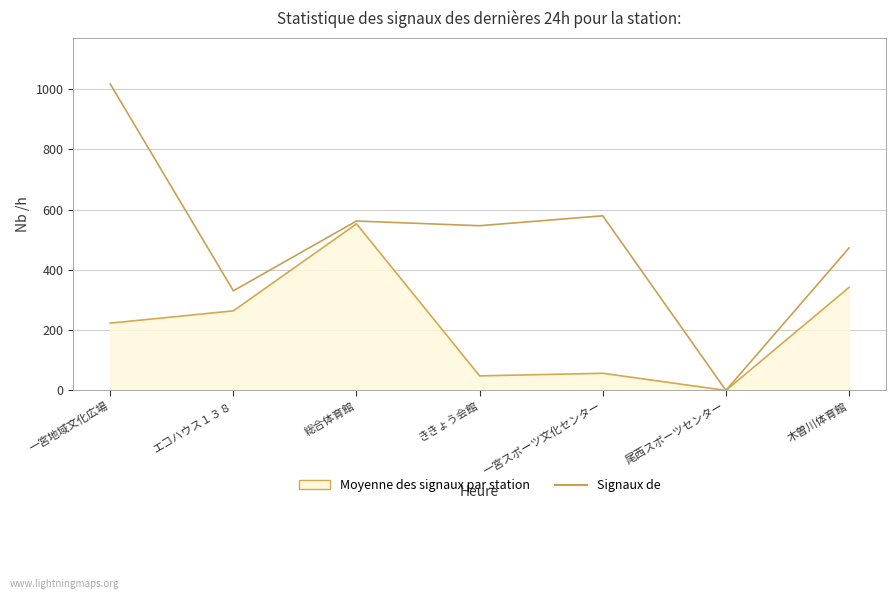

At which category does the chart reach its minimum across all series?

尾西スポーツセンター